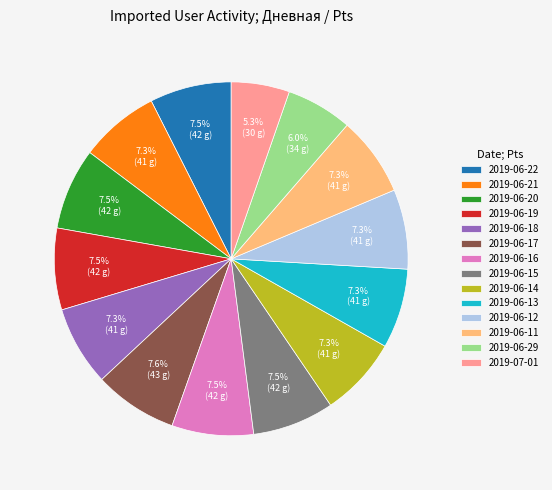

Is there any slice that represents more than half of the pie?

No